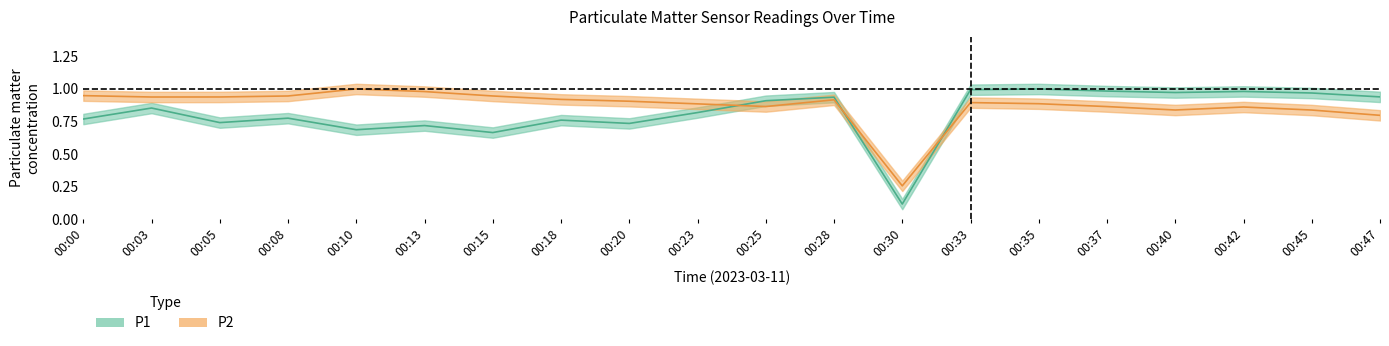

What is the difference between the highest and lowest values at 00:10?

0.3